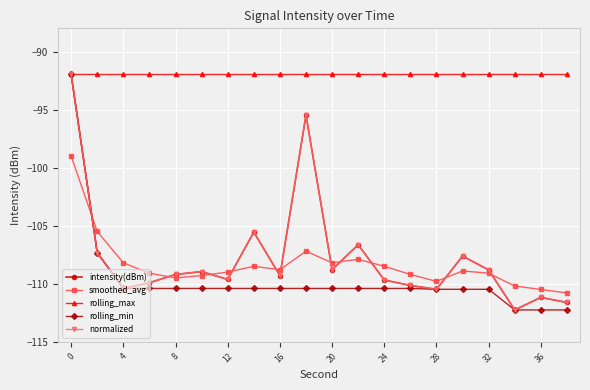

True or false: rolling_min and normalized intersect in this chart.

False